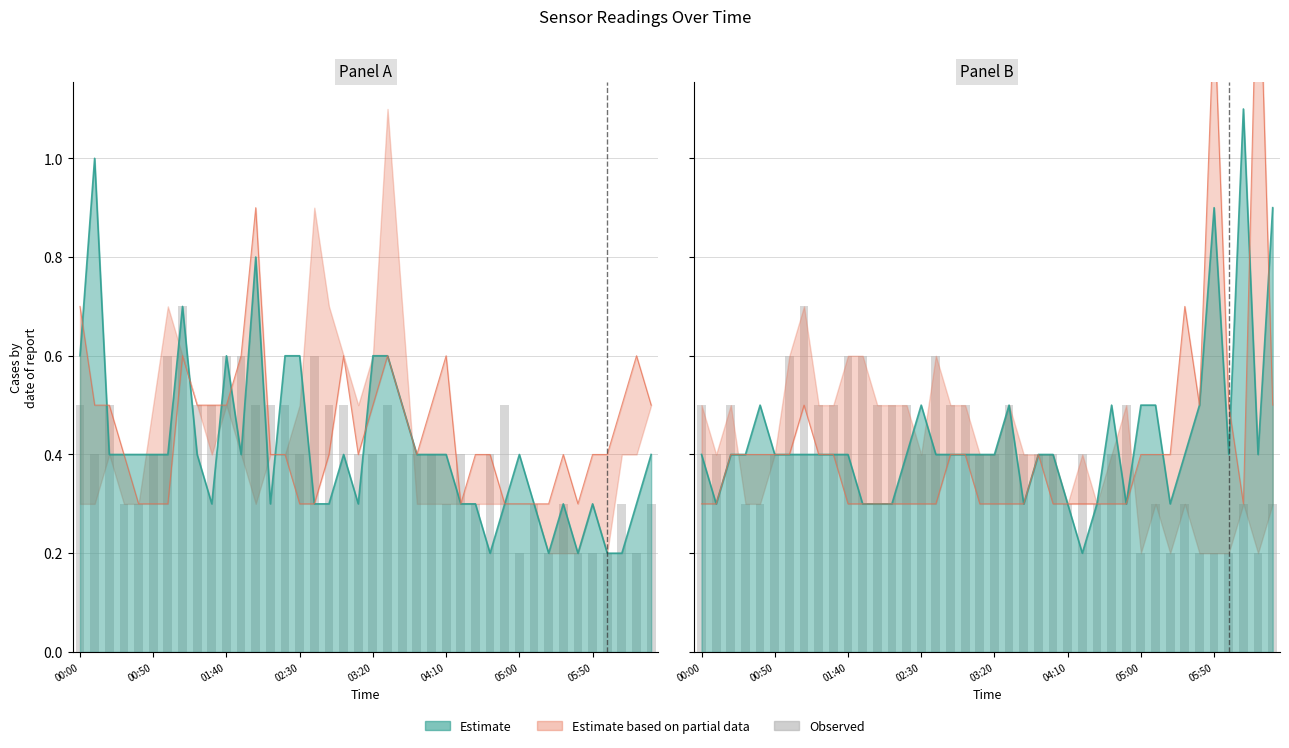

What is the minimum value shown in the chart?

0.2